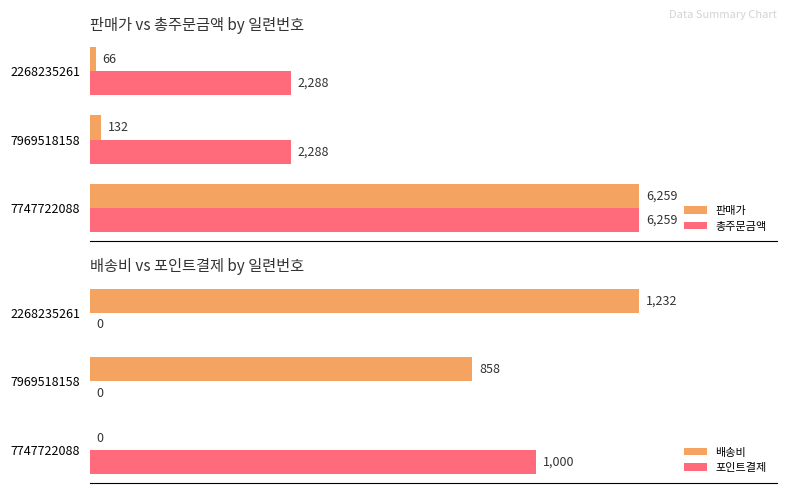

List the labels in order of 판매가 value, largest first.

7747722088, 7969518158, 2268235261